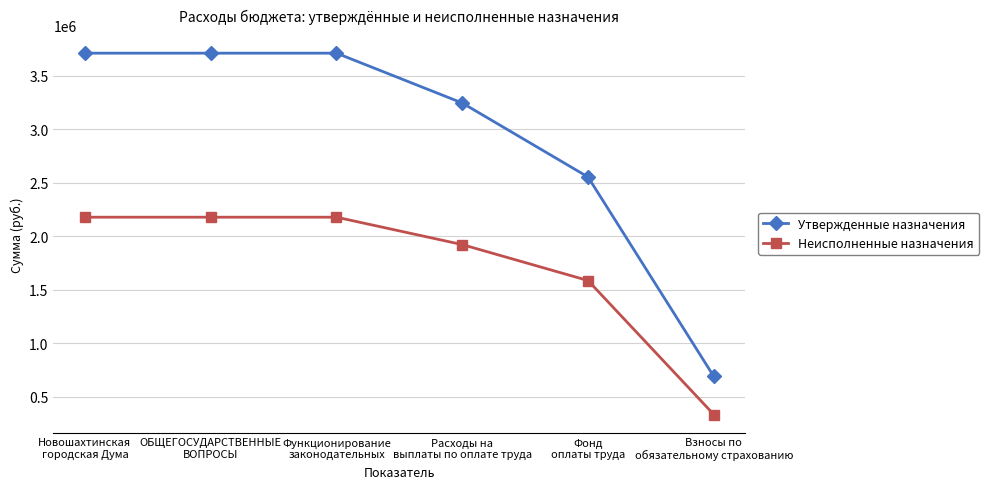

True or false: Неисполненные назначения and Утвержденные назначения intersect in this chart.

False